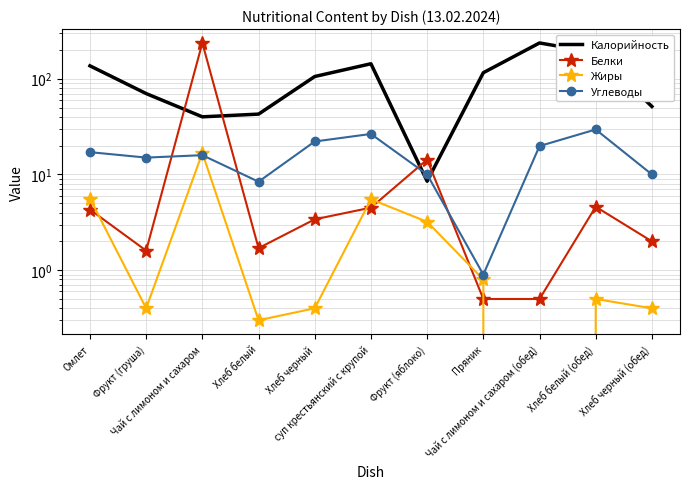

Which series ends up on top after the final intersection of Белки and Калорийность?

Калорийность